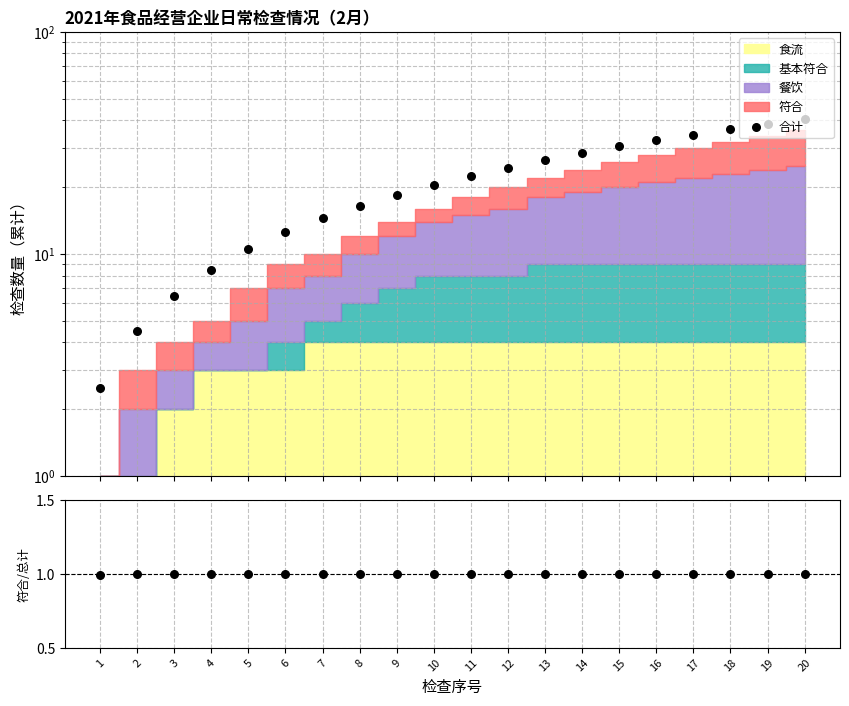

Which series has the largest total across all categories?

合计